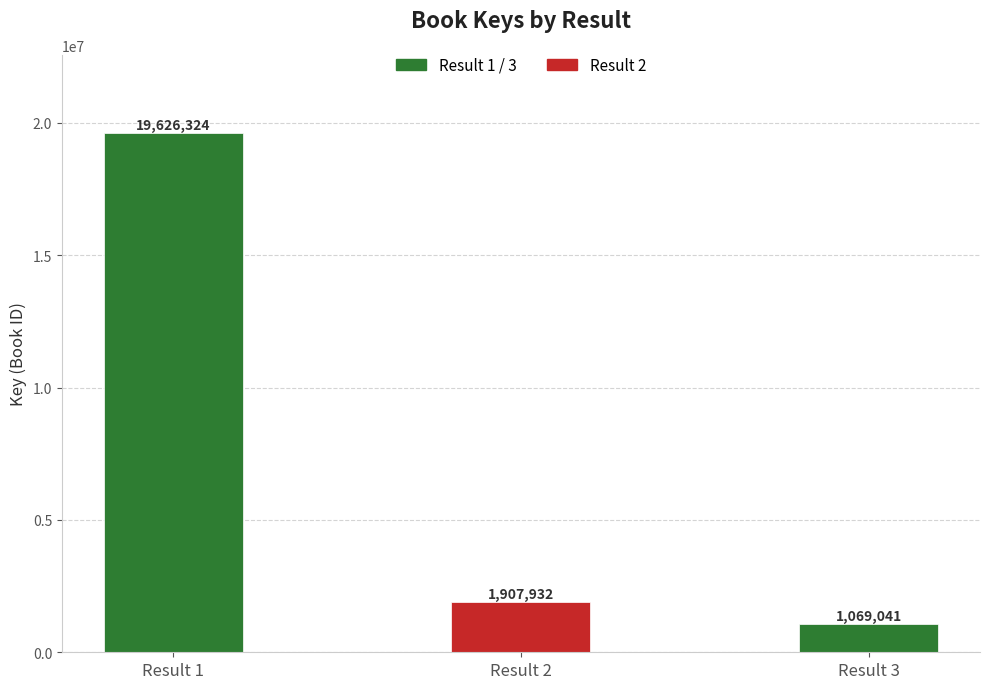

Is it true that the value at 2 is 2729936?

False